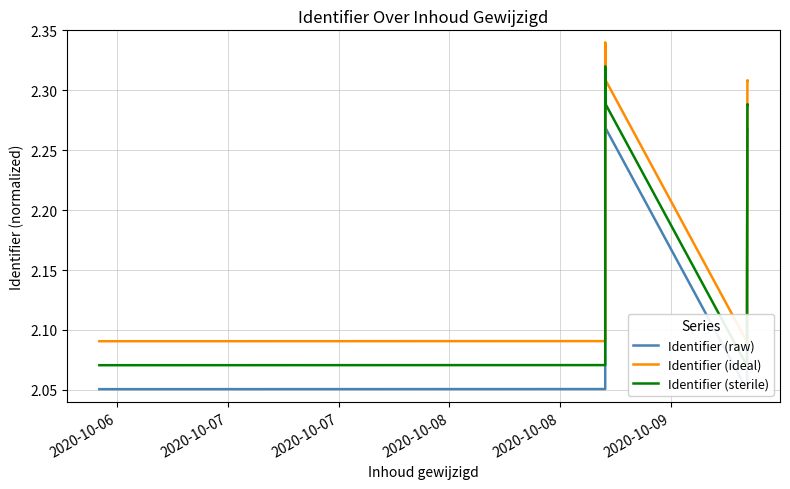

True or false: Identifier (sterile) and Identifier (raw) cross at least once.

False